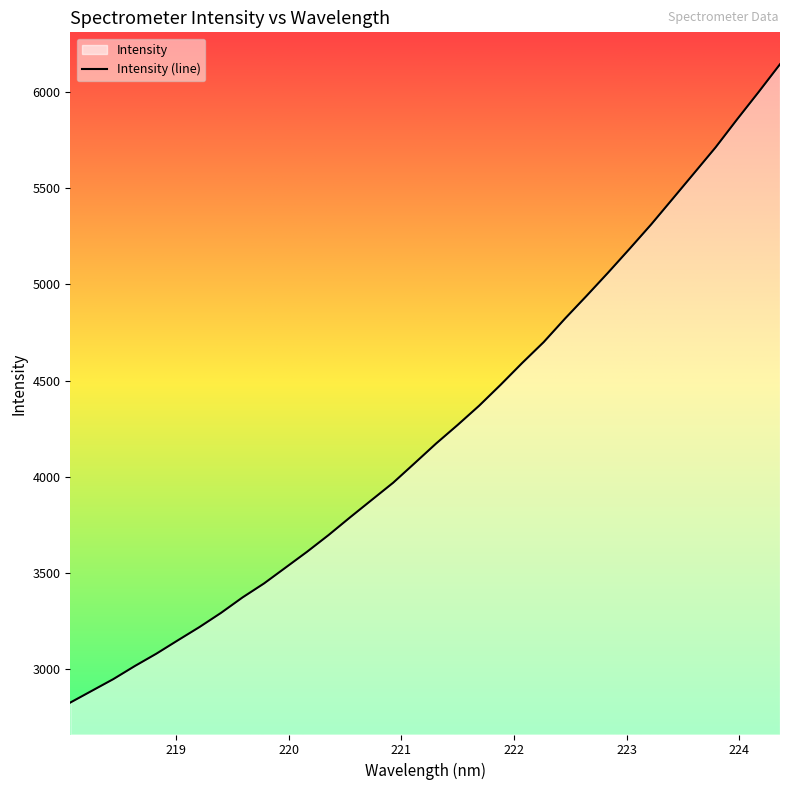

Is it true that the value at 223.0264 is 5184.5?

True